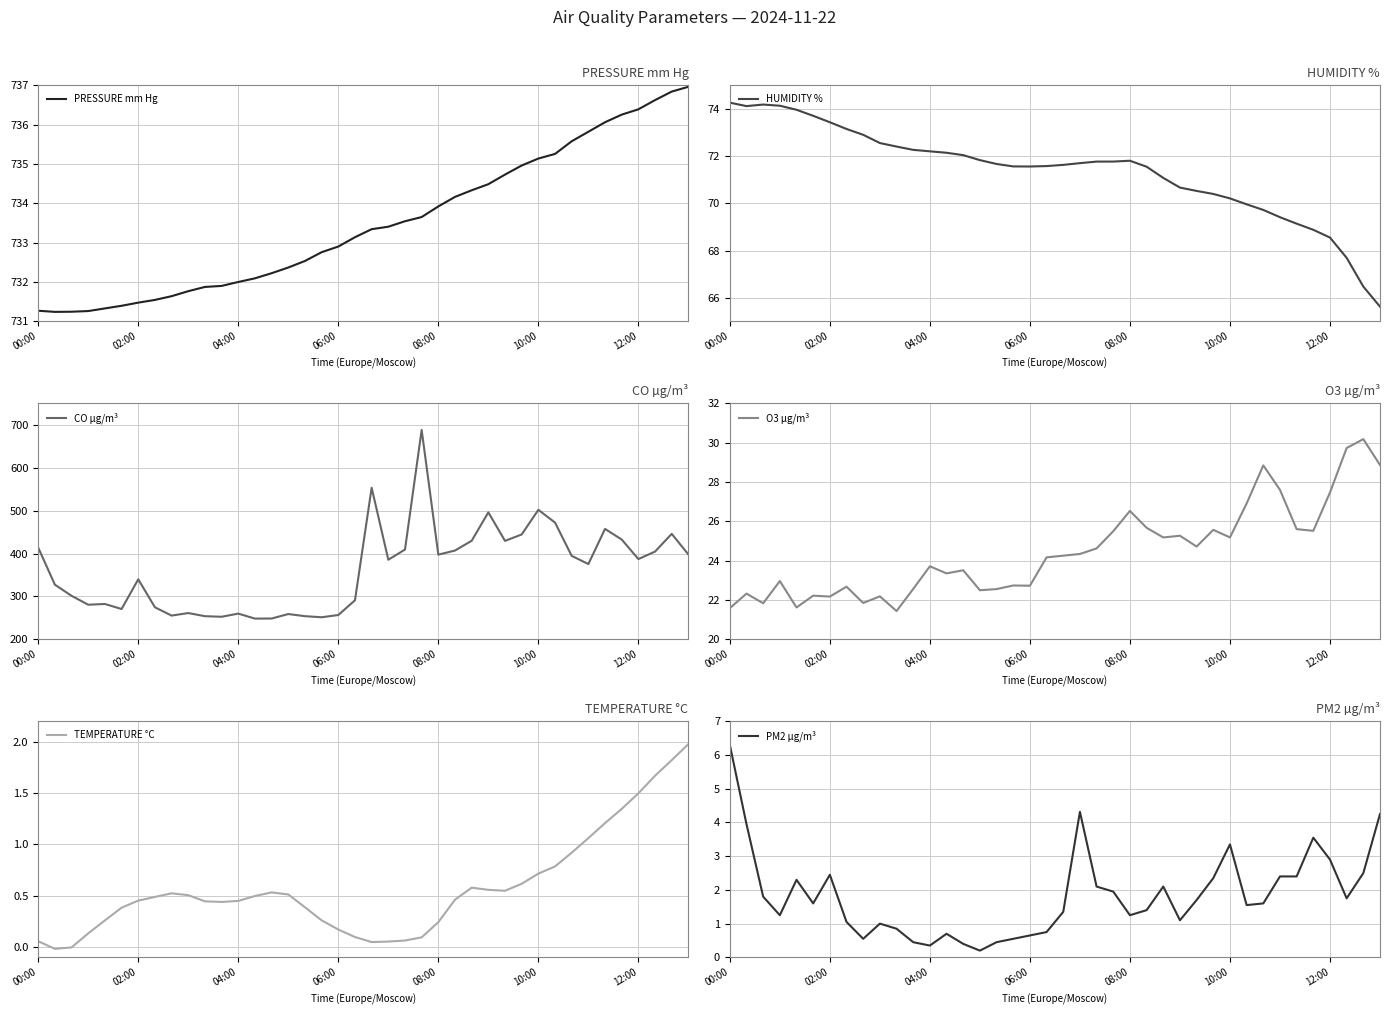

True or false: O3 µg/m³ has a value of 23.7 at 04:00.

True